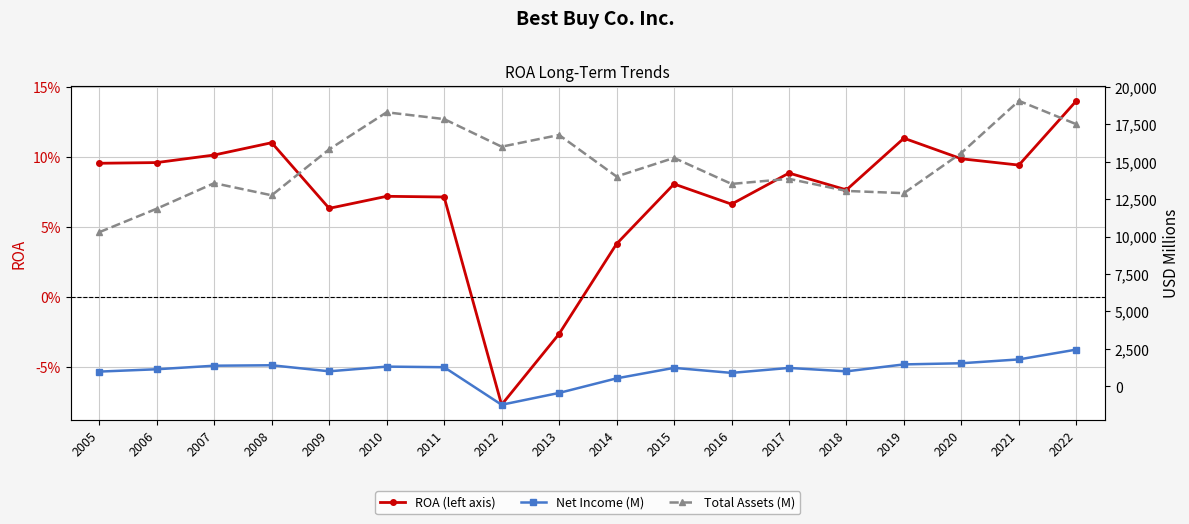

Does the chart display data point markers on the line(s)?

Yes